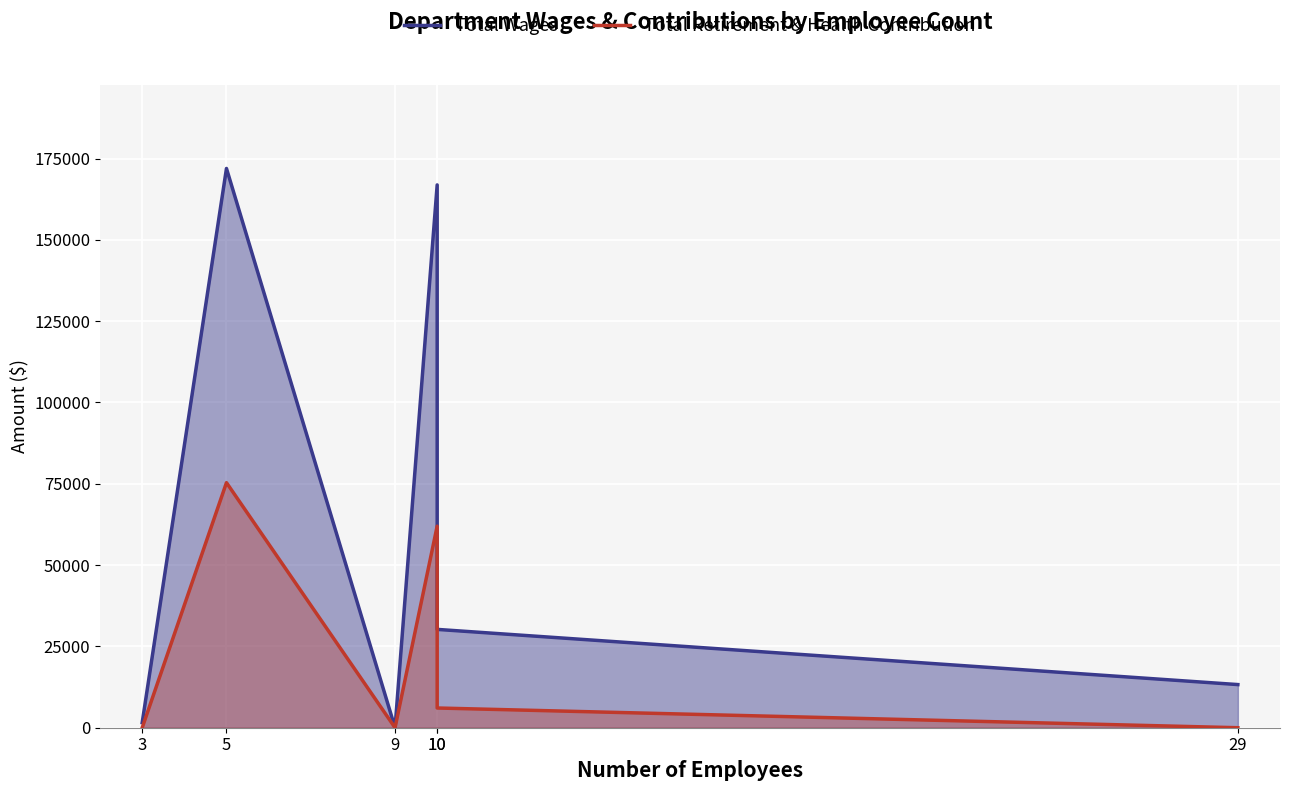

At which category is the sum across all series the highest?

5